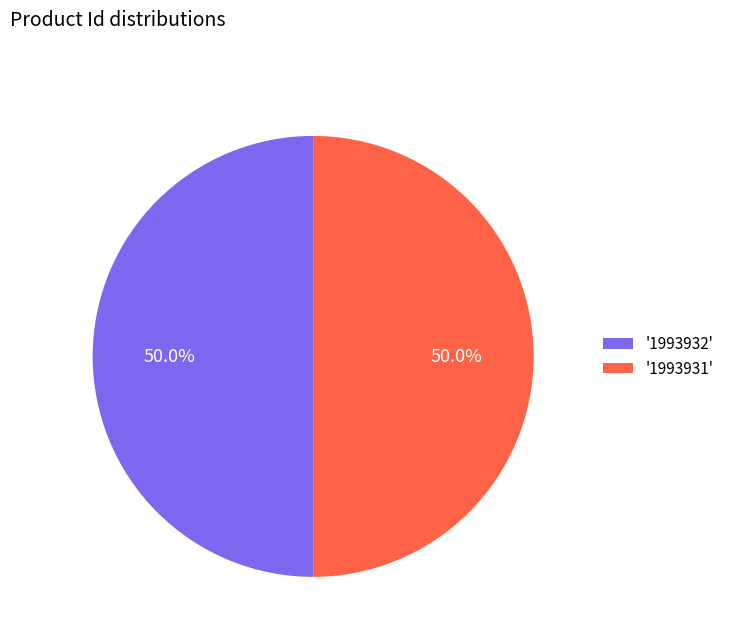

Do '1993931' and '1993932' together represent more than half of the pie?

Yes